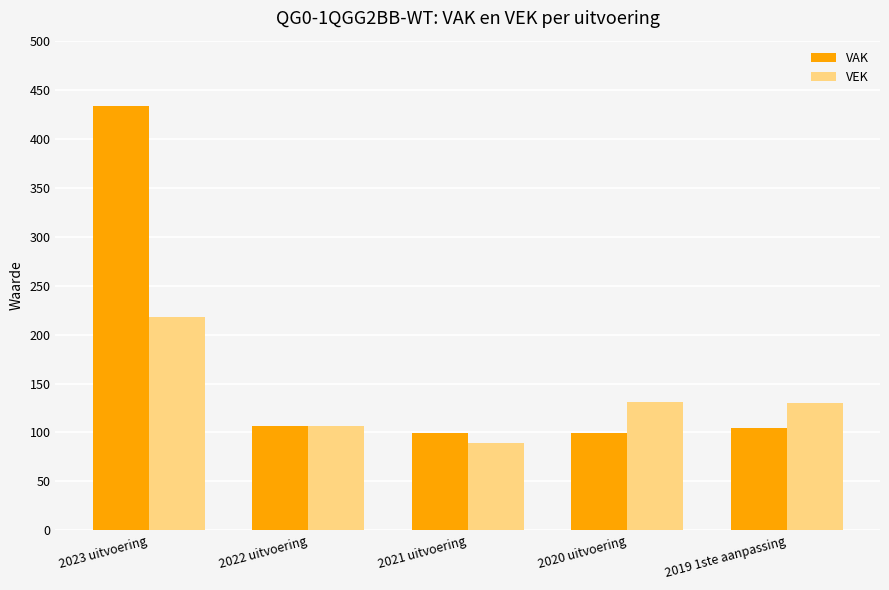

At which label does VEK reach its minimum?

2021 uitvoering